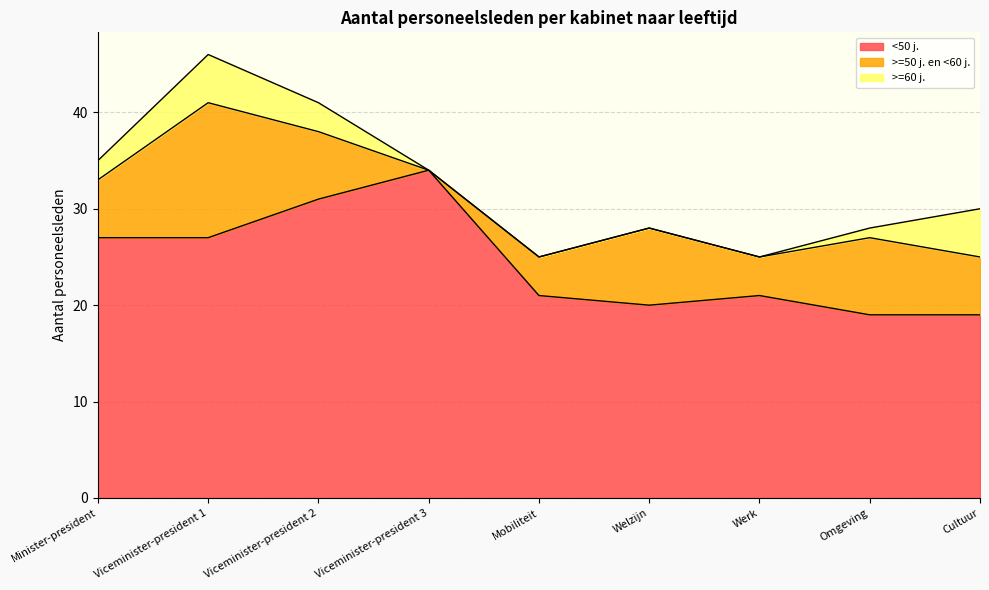

What is the difference between the maximum and minimum values in the >=60 j. series?

5